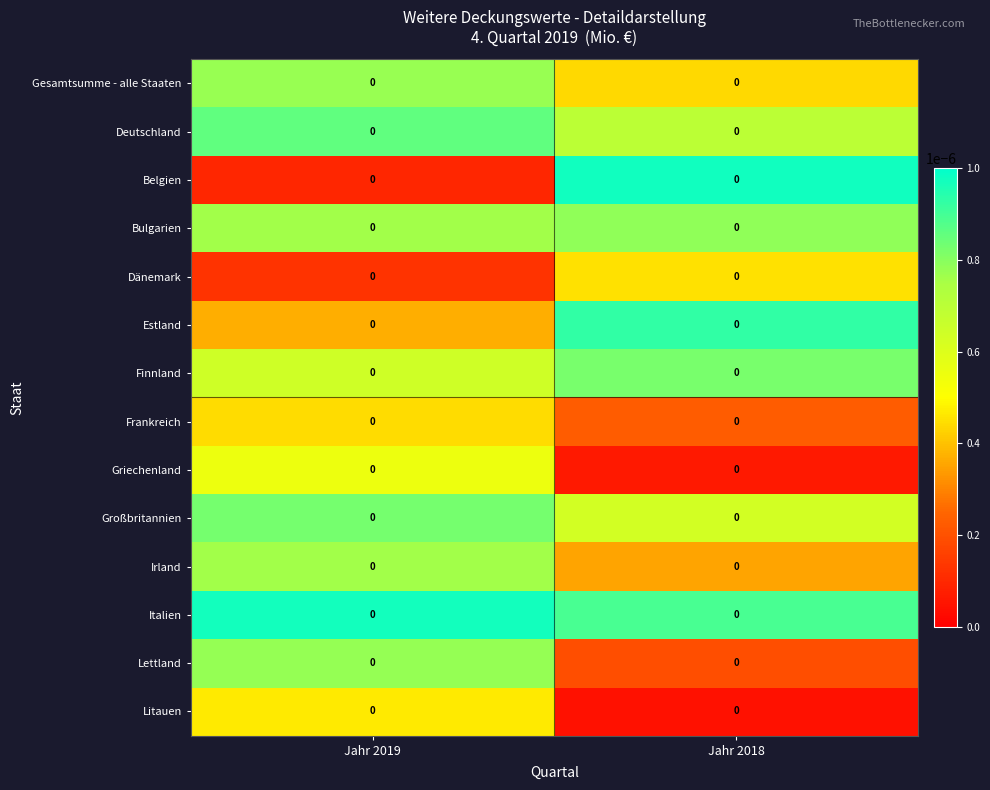

Which category has the lowest value in the Irland series?

Jahr 2018